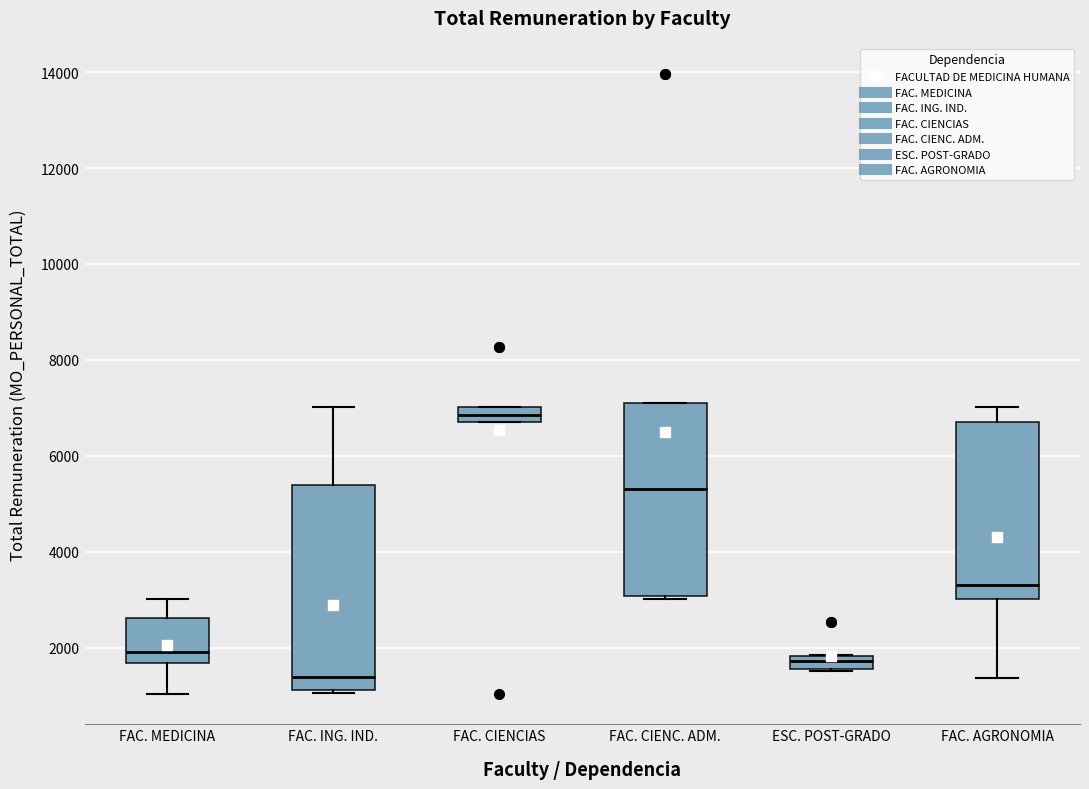

Comparing the boxes themselves (not the whiskers), which one is the tallest?

FAC. ING. IND.